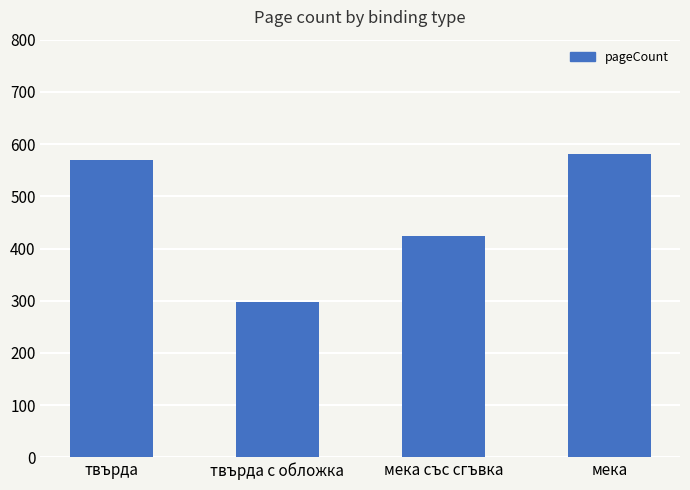

What is the difference between the values at твърда and твърда с обложка?

272